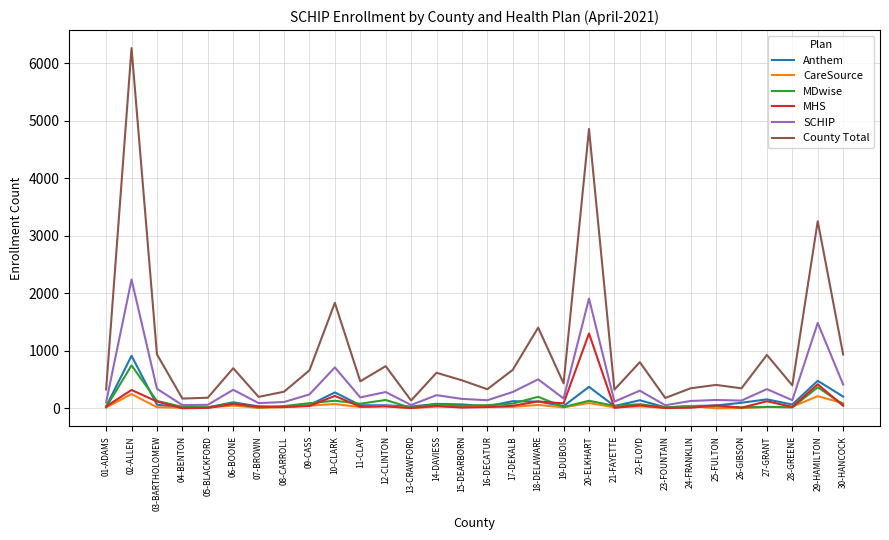

Which series has the widest spread of values?

County Total